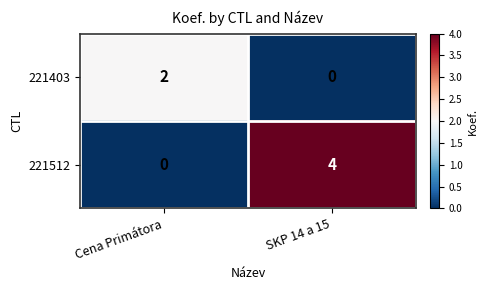

At how many categories does at least one series exceed 1?

2